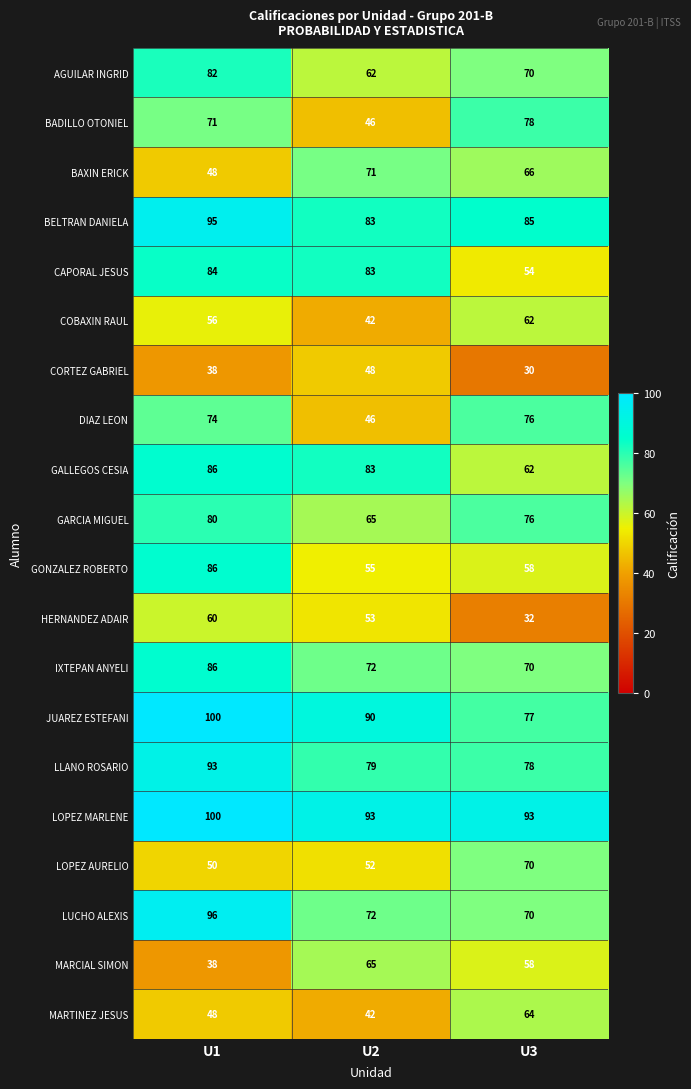

Which series has the widest spread of values?

BADILLO OTONIEL